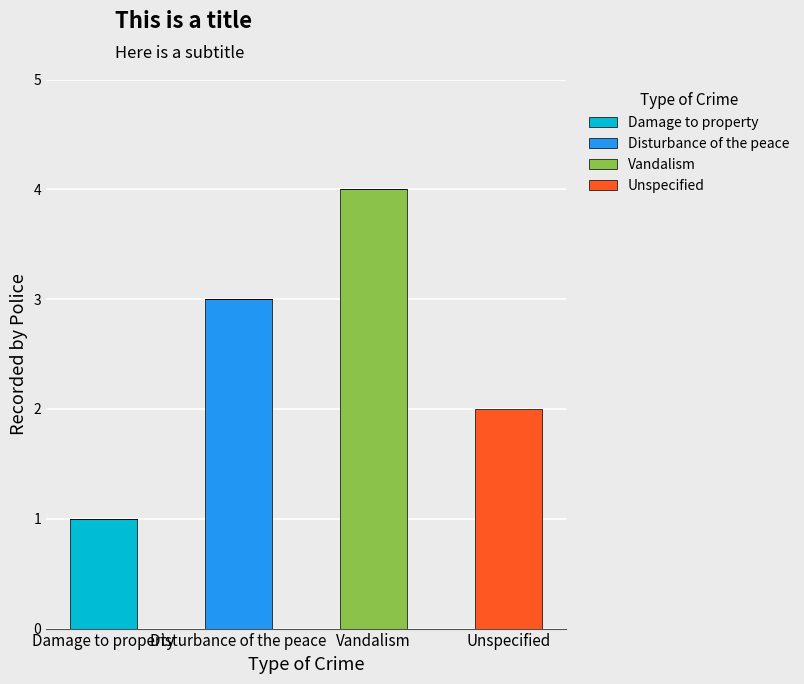

At which category is the sum across all series the highest?

Vandalism